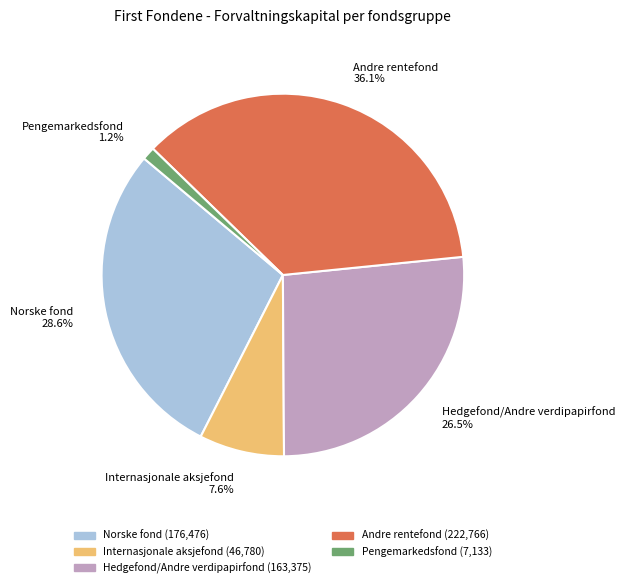

Rank the categories by value from lowest to highest.

Pengemarkedsfond, Internasjonale aksjefond, Hedgefond/Andre verdipapirfond, Norske fond, Andre rentefond